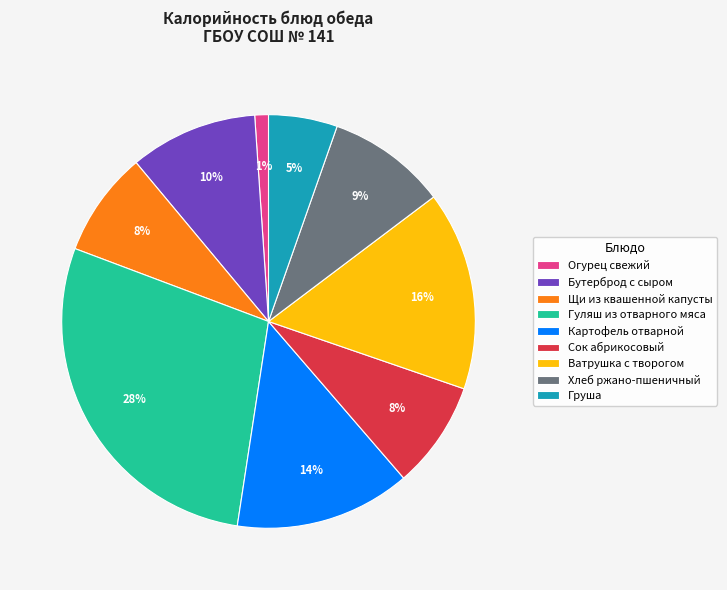

Between Огурец свежий and Груша, which is larger?

Груша